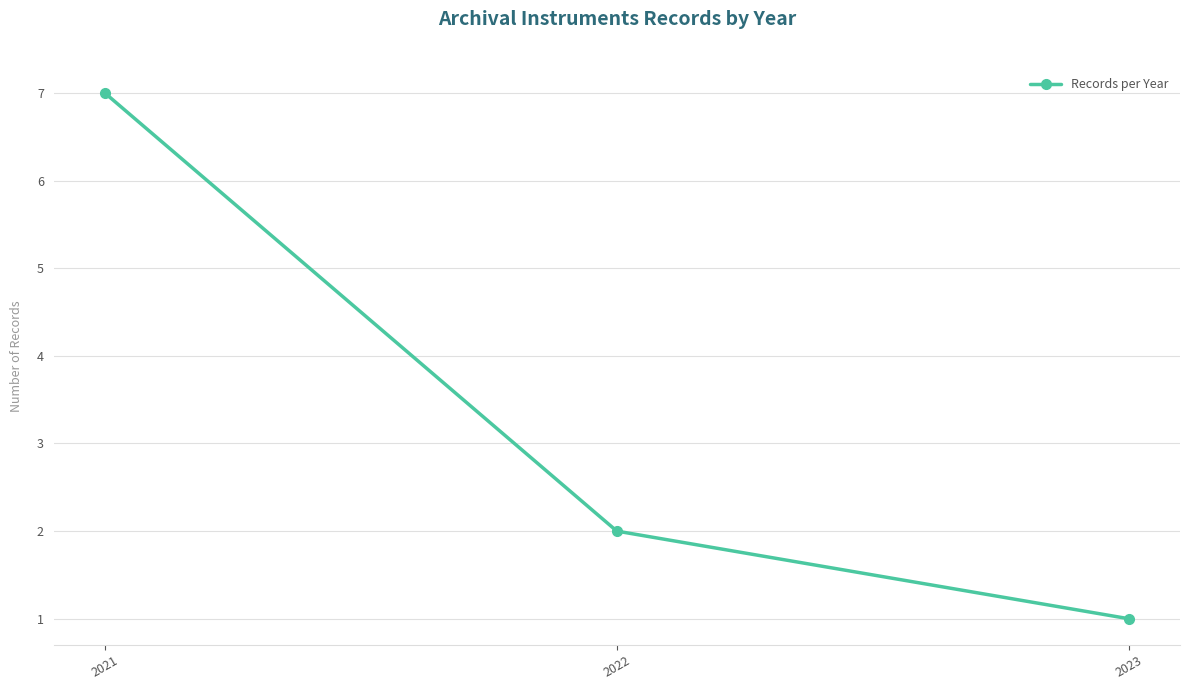

What is the difference between the maximum and second lowest values?

5